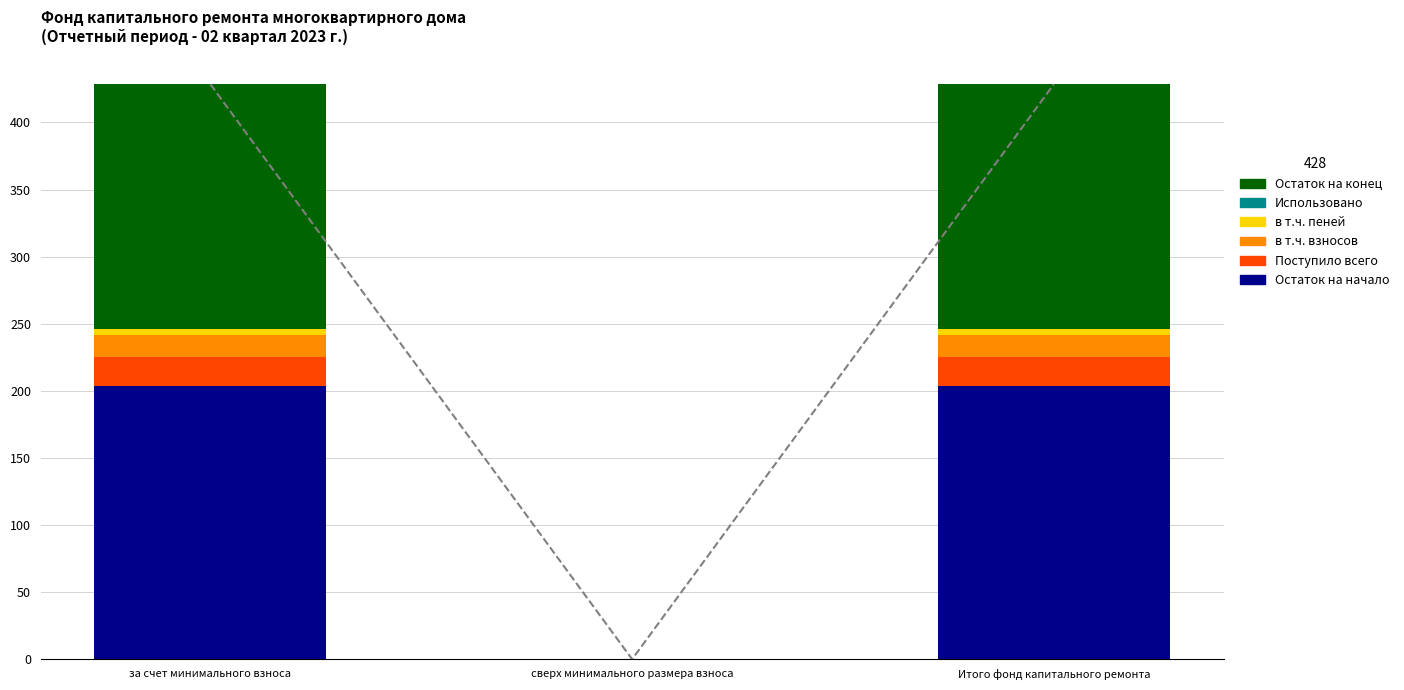

What are all the series names shown in the legend?

Остаток на начало, Поступило всего, в т.ч. взносов, в т.ч. пеней, Использовано, Остаток на конец